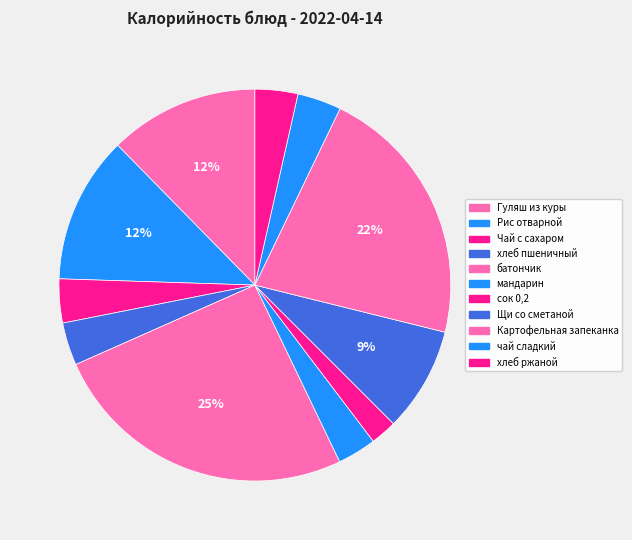

Rank the categories by value from highest to lowest.

батончик, Картофельная запеканка, Гуляш из куры, Рис отварной, Щи со сметаной, Чай с сахаром, чай сладкий, хлеб пшеничный, хлеб ржаной, мандарин, сок 0,2